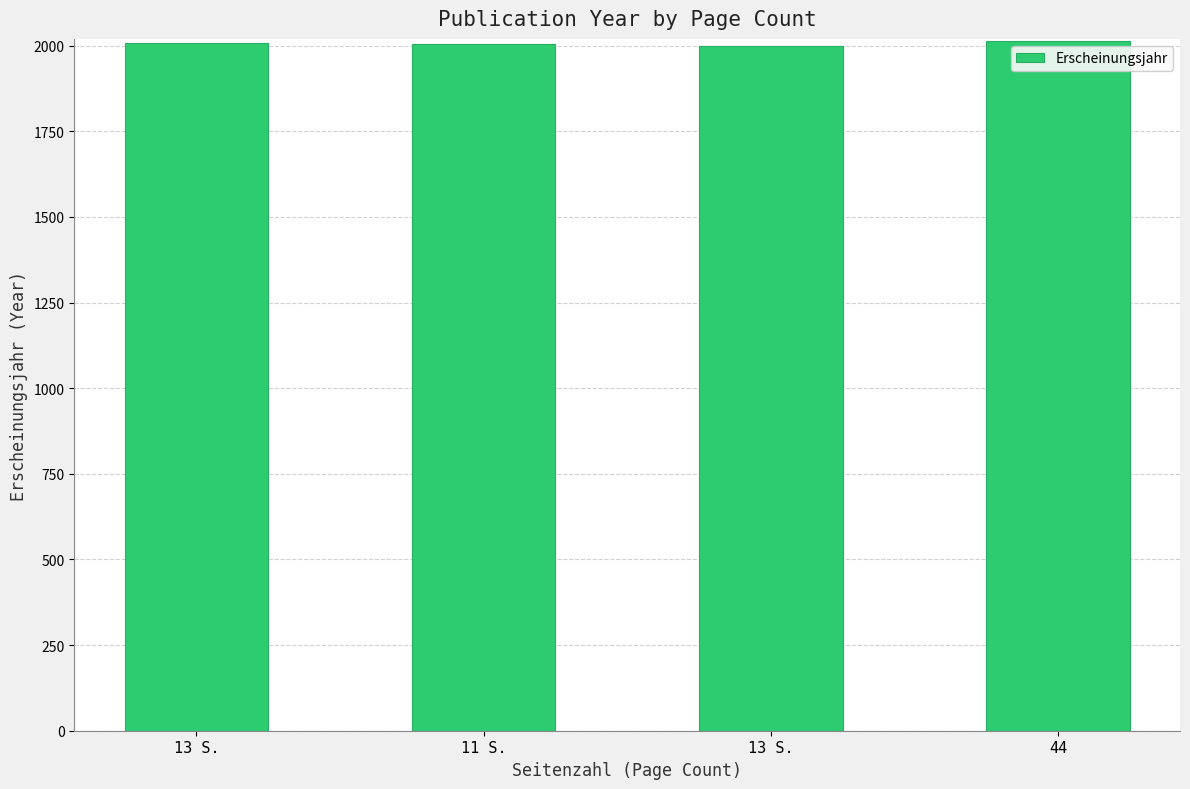

Reading right to left, extract all data points from this chart.

44=2015	13 S.=2000	11 S.=2004	13 S.=2008